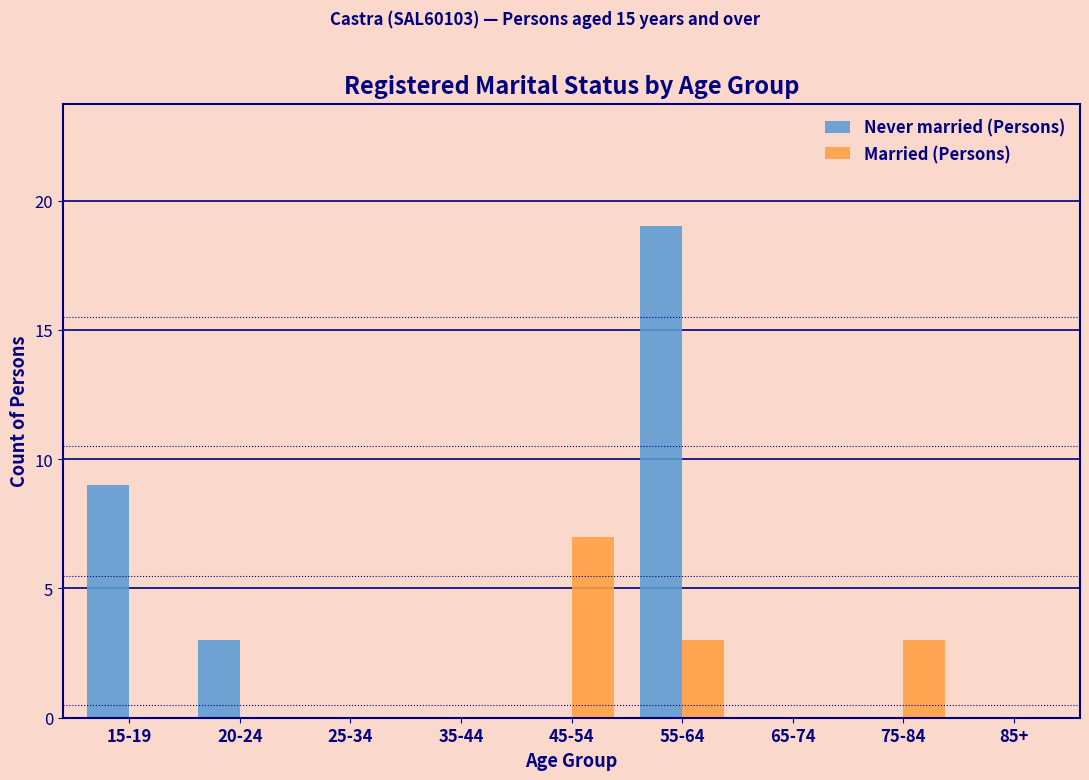

Reading left to right, what are all the values shown in this chart?

Never married (Persons): 15-19=9	20-24=3	25-34=0	35-44=0	45-54=0	55-64=19	65-74=0	75-84=0	85+=0
Married (Persons): 15-19=0	20-24=0	25-34=0	35-44=0	45-54=7	55-64=3	65-74=0	75-84=3	85+=0